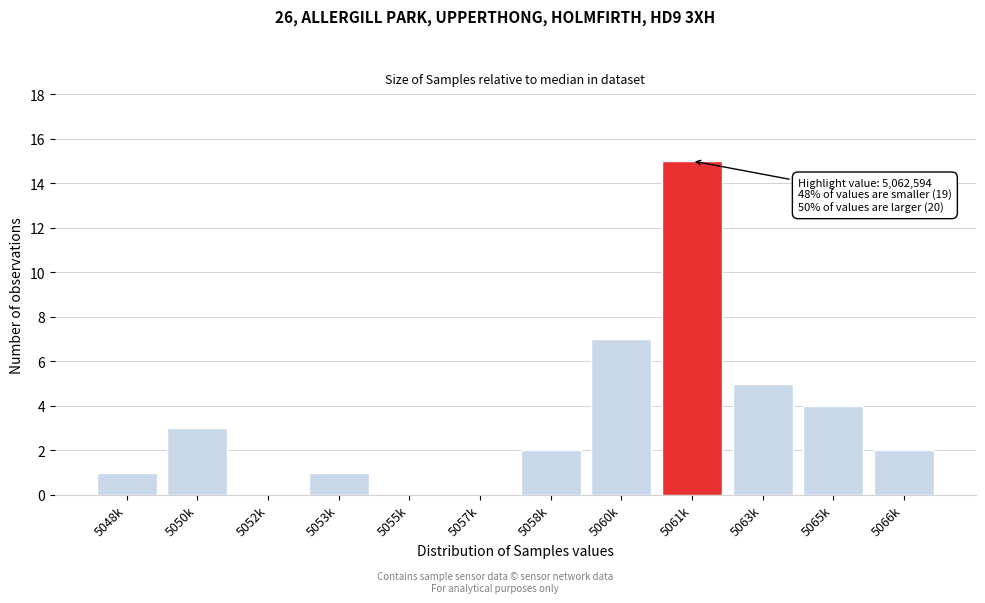

Reading left to right, what are all the values shown in this chart?

5048k=1	5050k=3	5052k=0	5053k=1	5055k=0	5057k=0	5058k=2	5060k=7	5061k=15	5063k=5	5065k=4	5066k=2